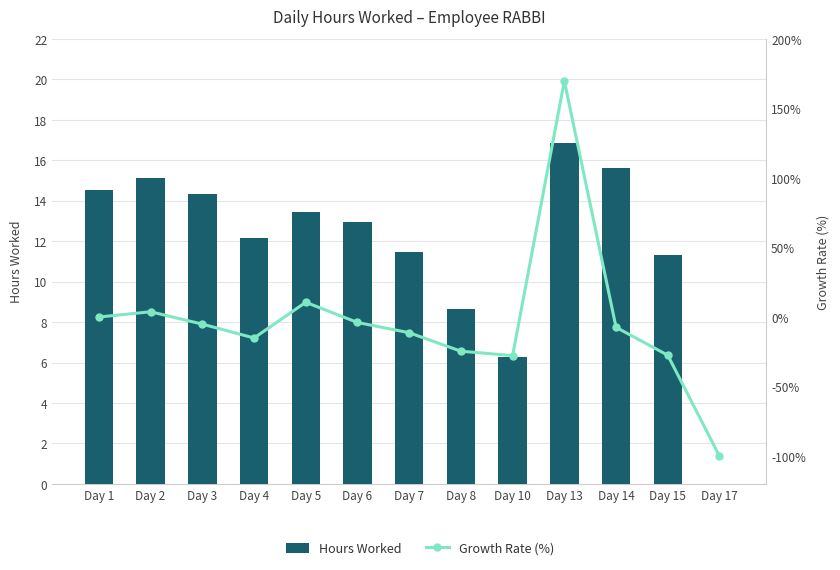

At which category is the sum across all series the highest?

Day 13